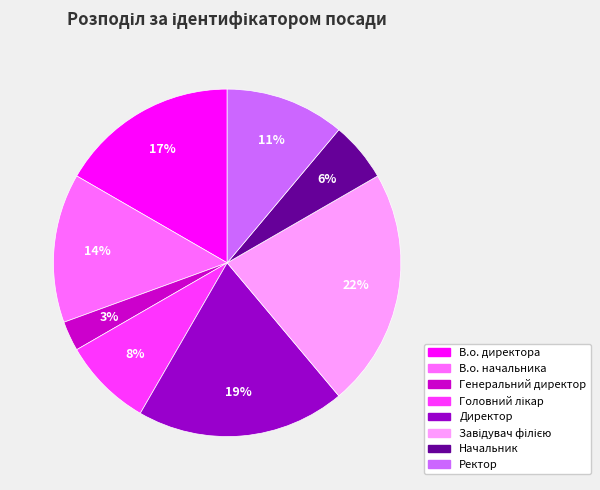

What percentage is the В.о. директора slice, to the nearest percent?

17%